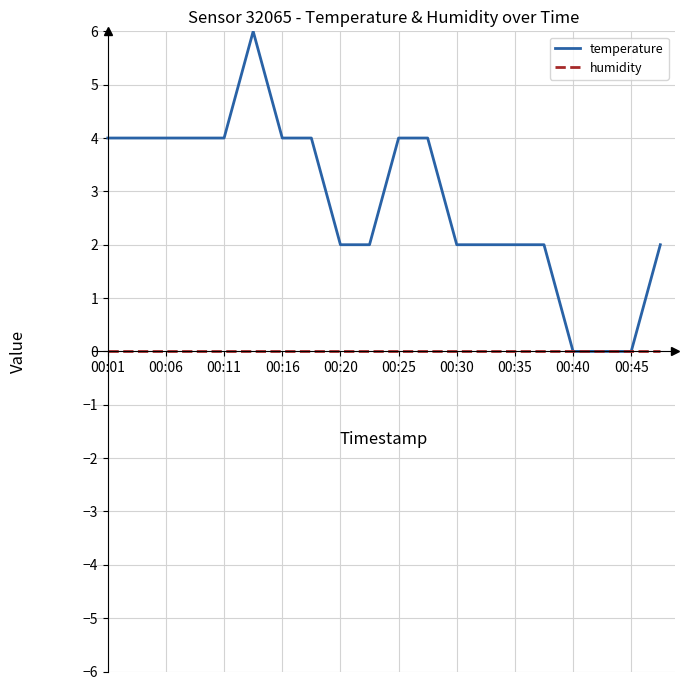

Which series has the largest total across all categories?

temperature